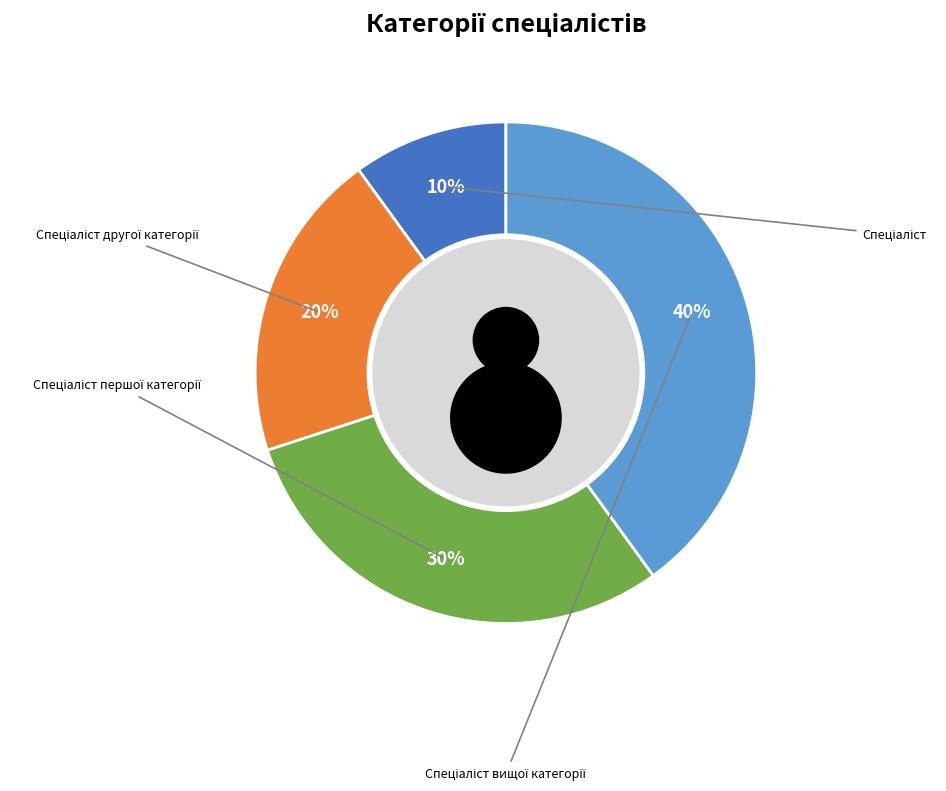

Rank the categories by value from lowest to highest.

Спеціаліст, Спеціаліст другої категорії, Спеціаліст першої категорії, Спеціаліст вищої категорії